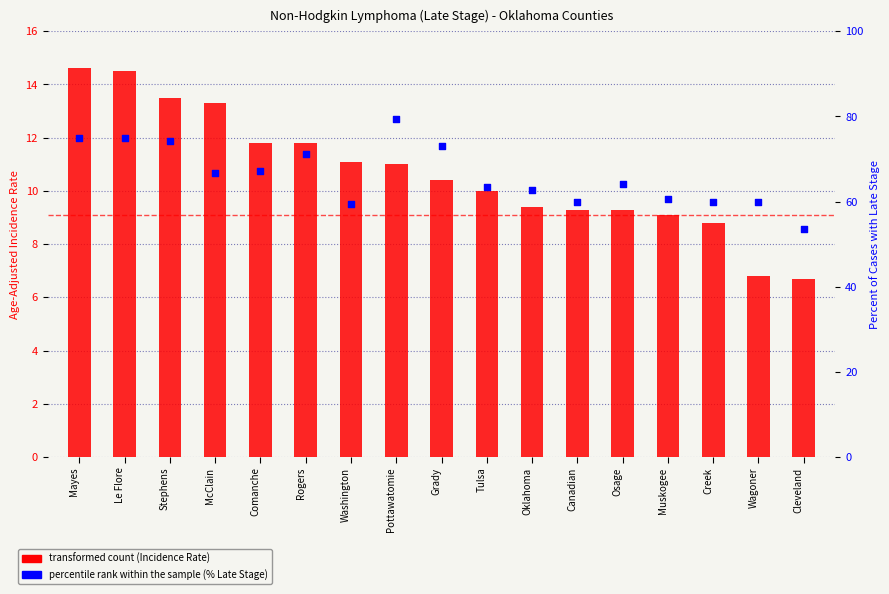

What are all the series names shown in the legend?

transformed count, percentile rank within the sample